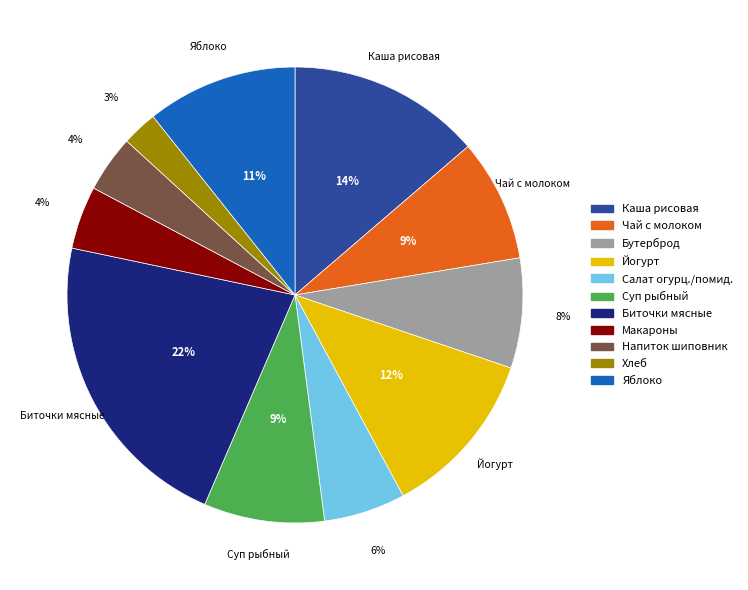

Is there a majority slice in this chart?

No